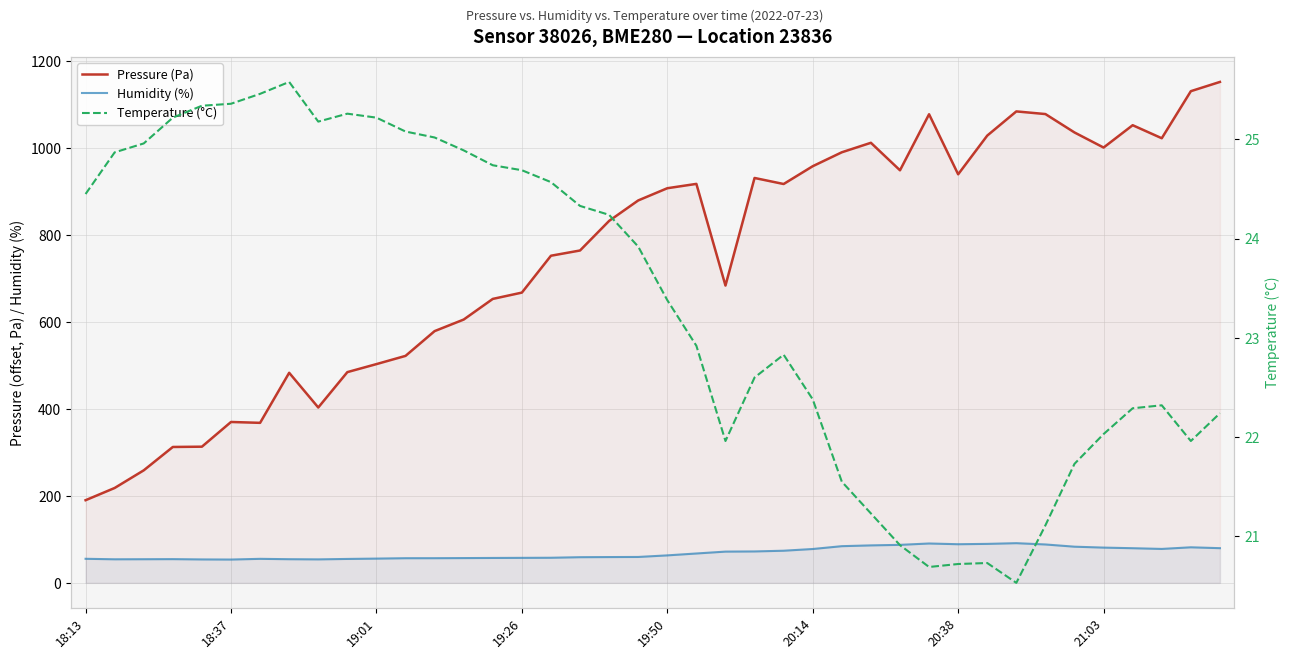

The value of Pressure (Pa) at 24 is 917.6. True or false?

True